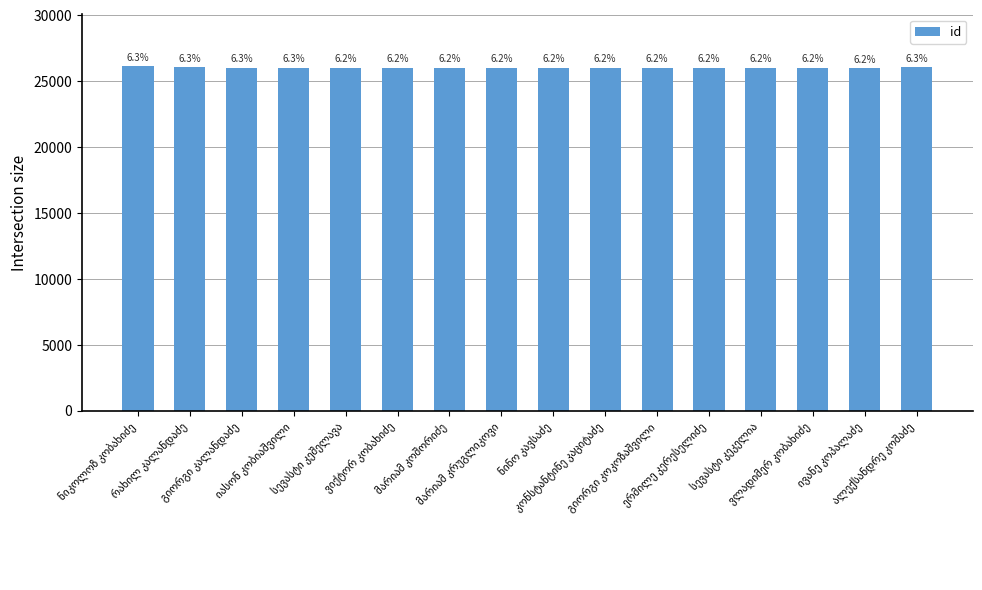

Are the bars horizontal?

No